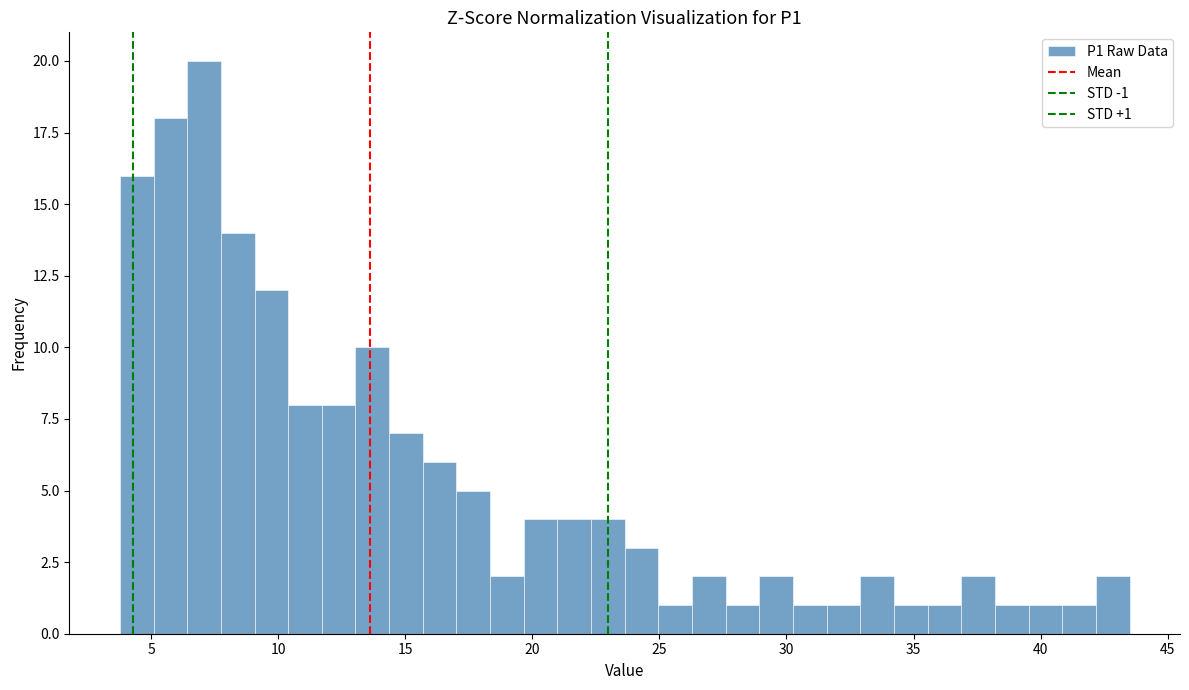

Around what value on the x-axis is the tallest bar? Give the approximate position of its centre, as read against the axis.

7.0